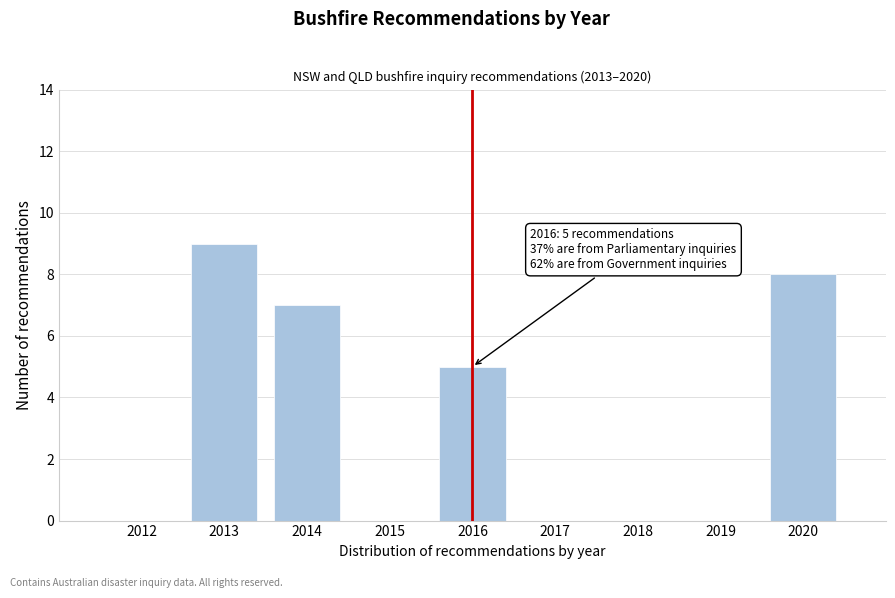

Reading left to right, what are all the values shown in this chart?

2012=0	2013=9	2014=7	2015=0	2016=5	2017=0	2018=0	2019=0	2020=8